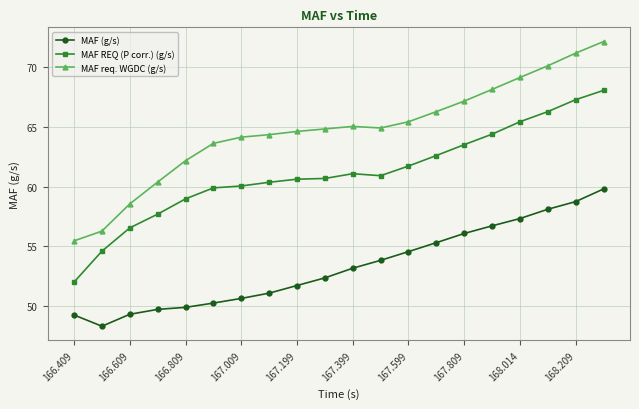

True or false: MAF REQ (P corr.) (g/s) and MAF (g/s) intersect in this chart.

False